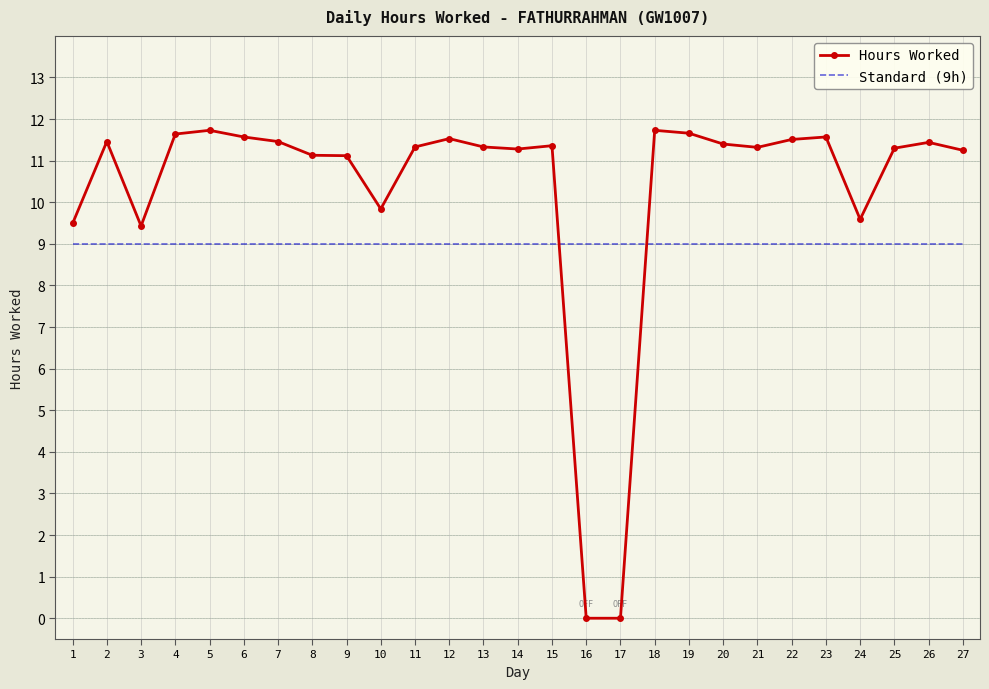

What is the average value of the Standard (9h) series?

9.0